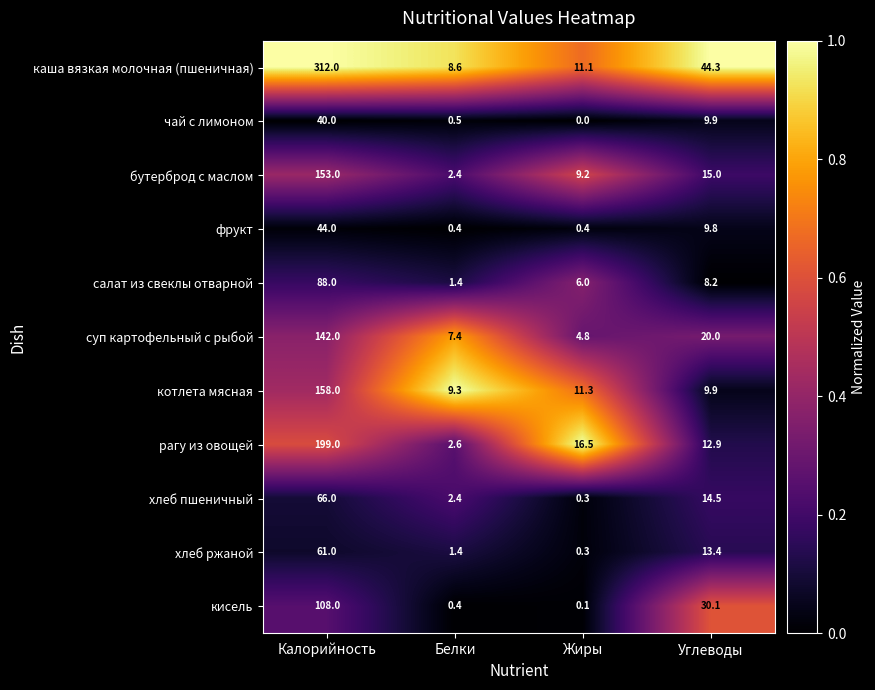

True or false: рагу из овощей has a value of 18.2 at Углеводы.

False